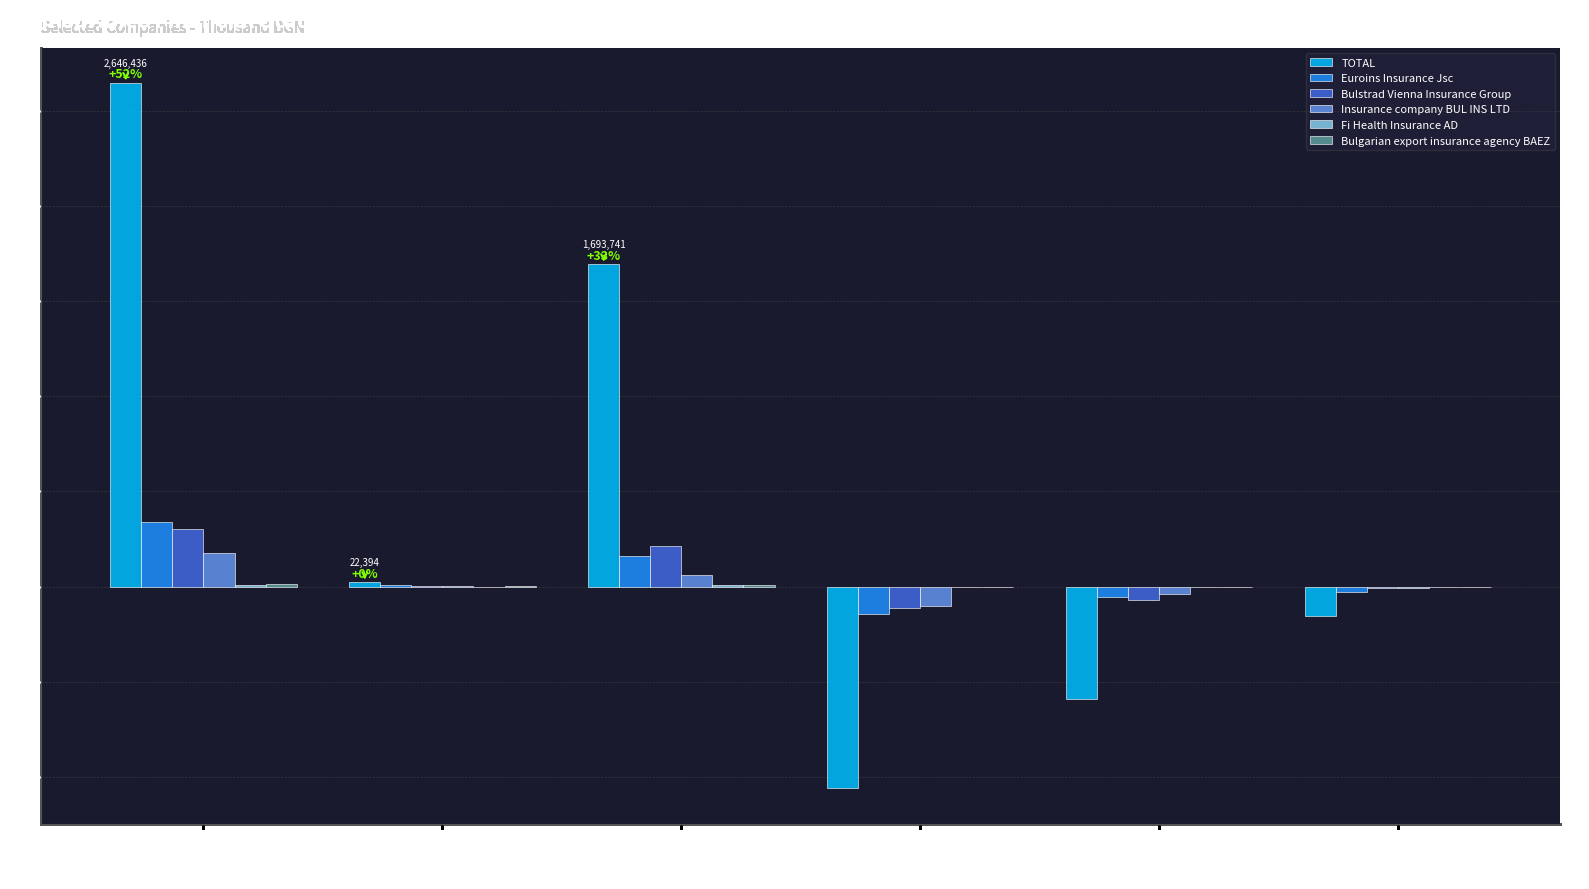

At which label does Insurance company BUL INS LTD reach its peak?

Gross premiums written